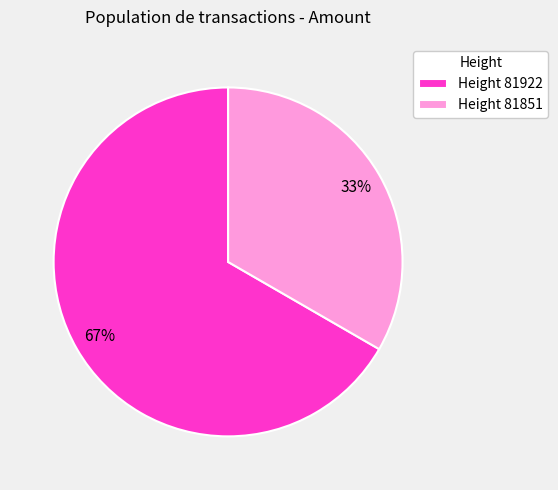

Combined, do Height 81851 and Height 81922 account for over 50%?

Yes